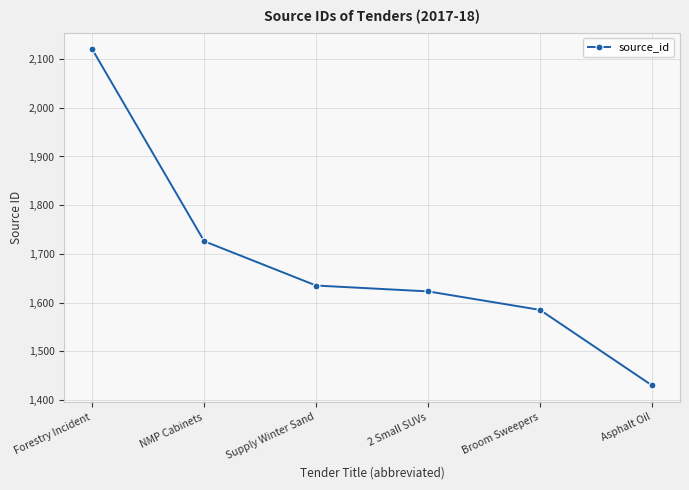

Reading left to right, what are all the values shown in this chart?

2120	1726	1635	1623	1585	1430